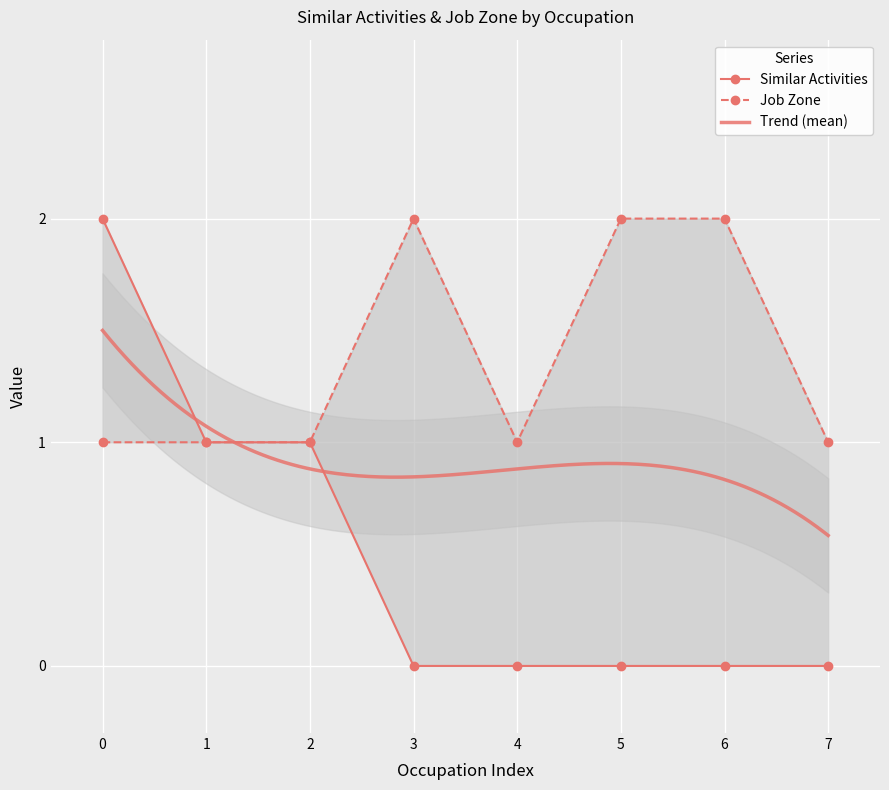

How many data points does each series have?

8